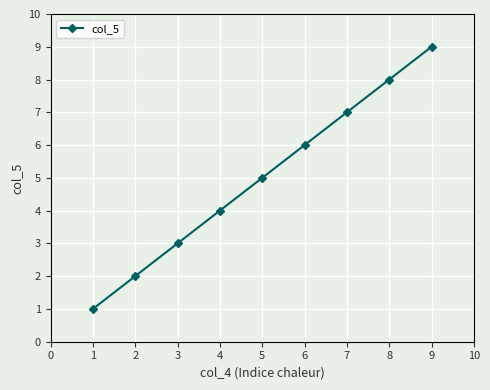

List the labels in order of value, smallest first.

1, 2, 3, 4, 5, 6, 7, 8, 9